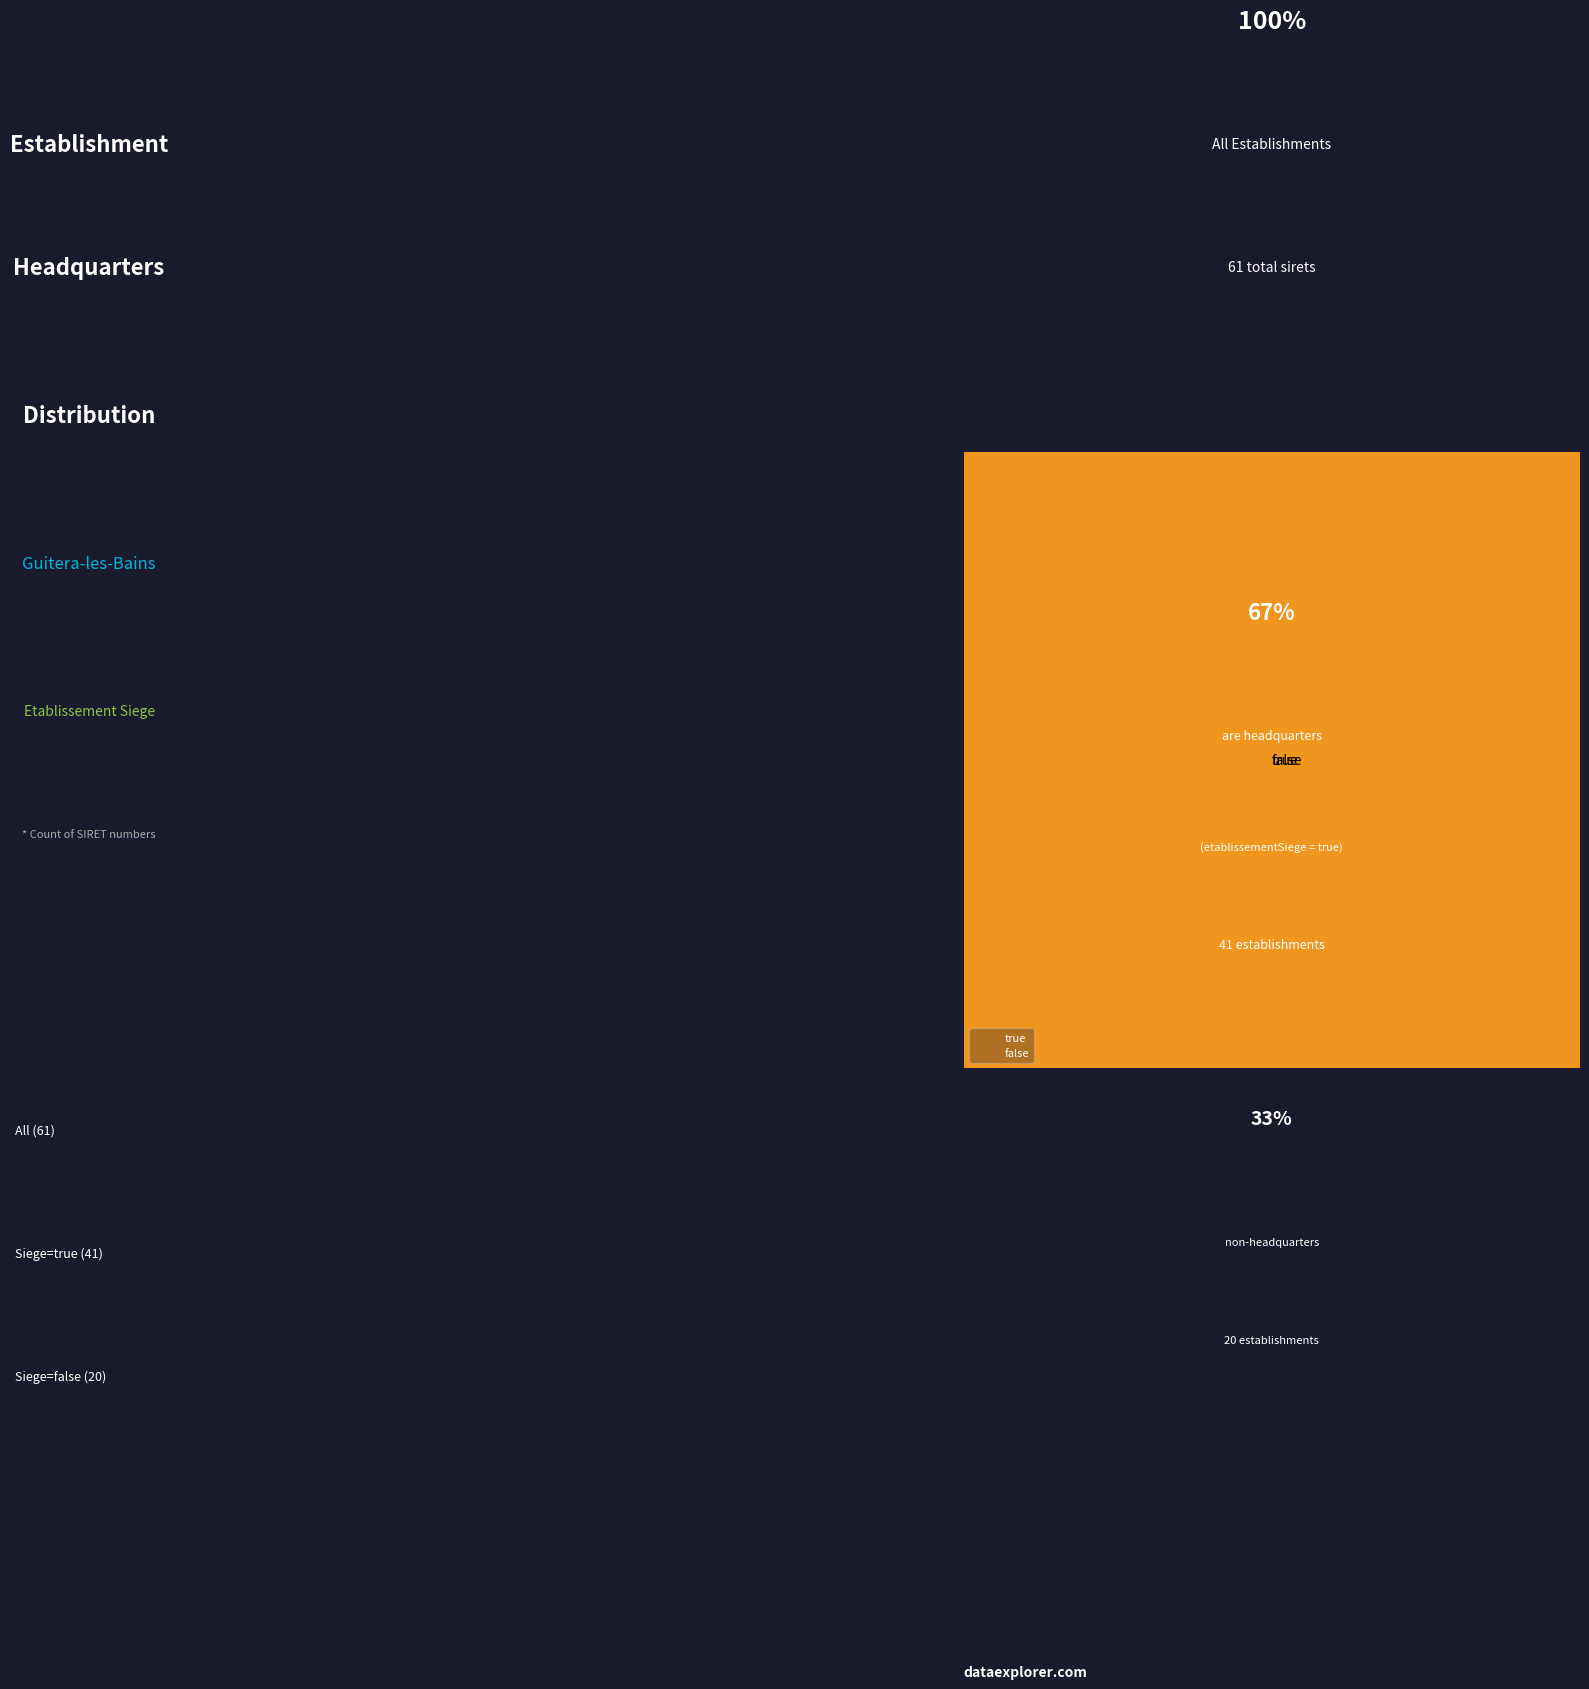

What percentage is the true slice, to the nearest percent?

67%